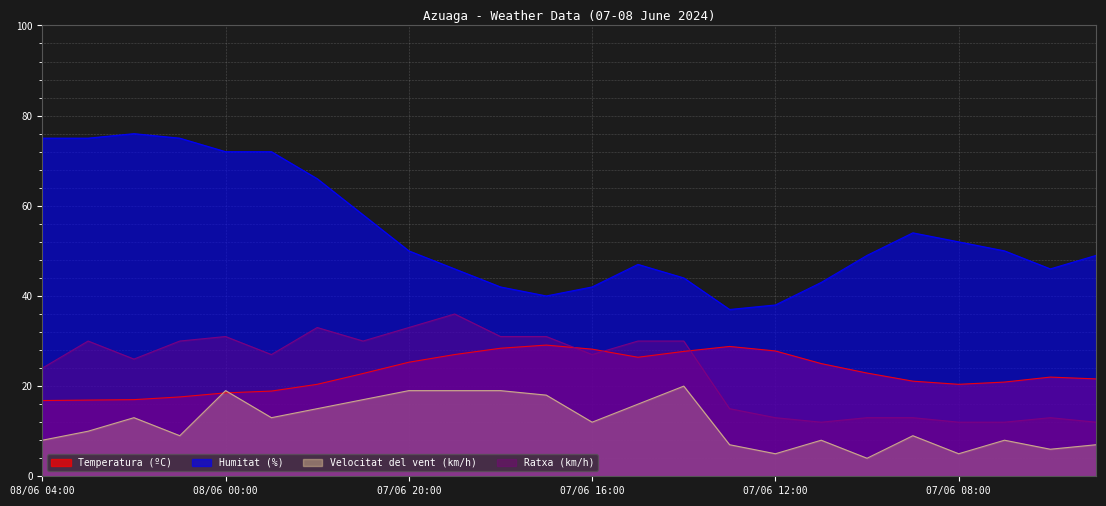

What is the smallest value displayed?

4.0